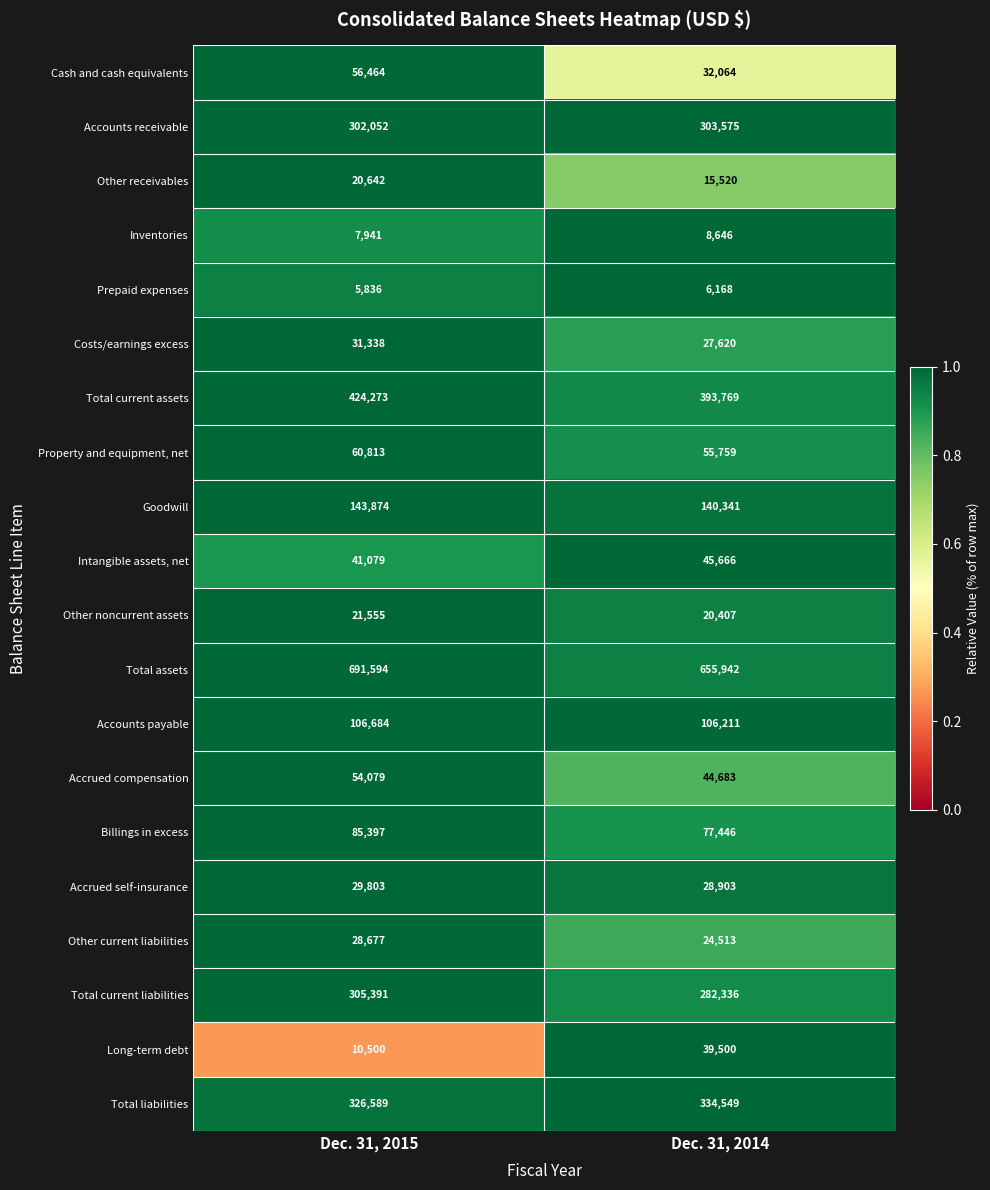

At which category does the chart reach its minimum across all series?

Dec. 31, 2015